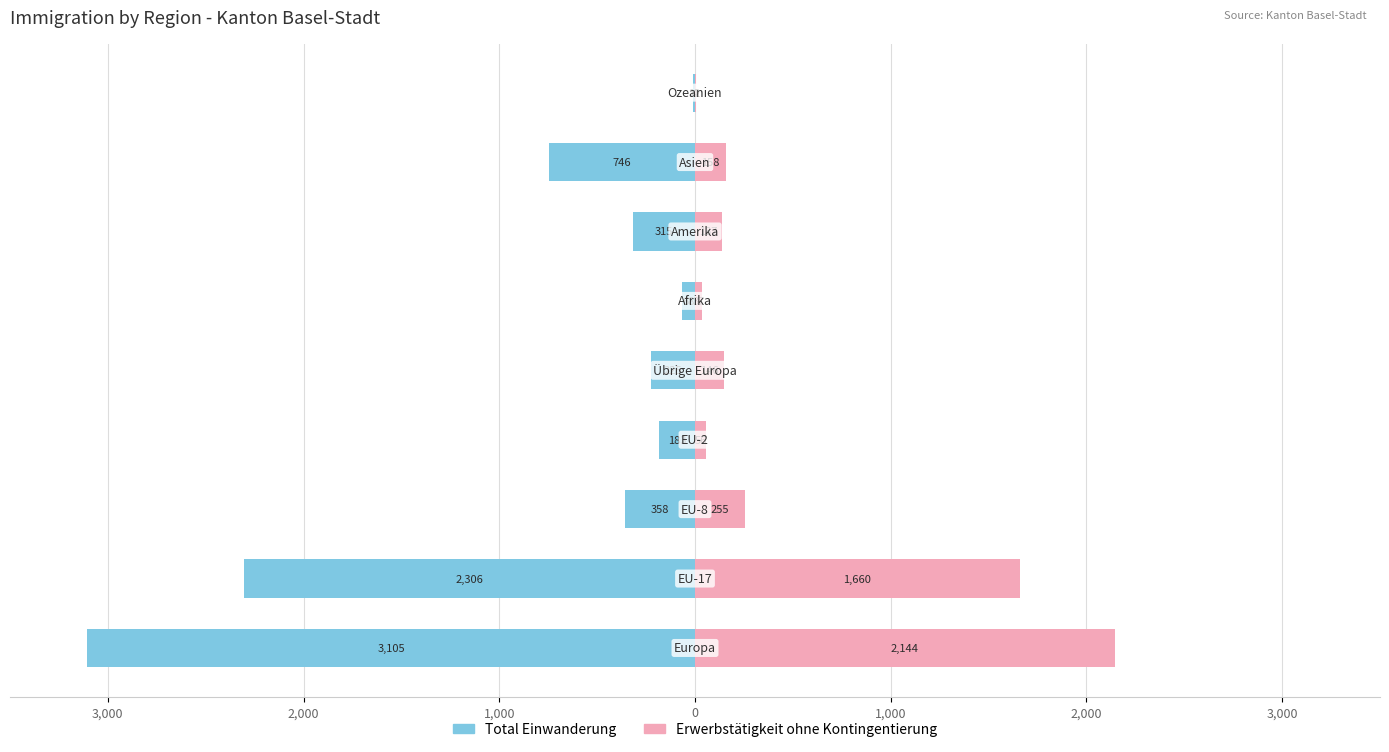

Reading left to right, list all the values displayed in this chart.

Male: -3105	-2306	-358	-183	-225	-68	-315	-746	-12
Female: 2144	1660	255	56	146	37	137	158	4